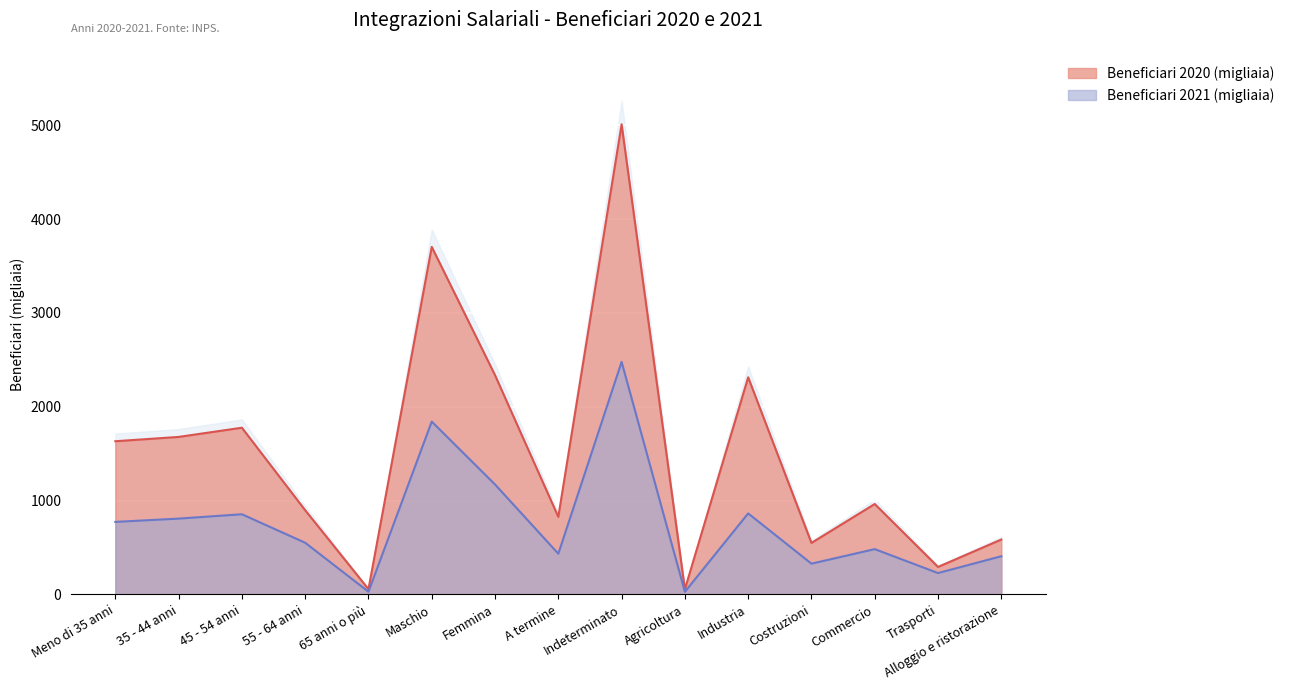

Reading right to left, list all the values displayed in this chart.

Beneficiari 2020 (migliaia): Alloggio e ristorazione=584.6	Trasporti=292.6	Commercio=963.3	Costruzioni=548.6	Industria=2313.9	Agricoltura=55.1	Indeterminato=5010.3	A termine=826.5	Femmina=2336.4	Maschio=3703.9	65 anni o più=56.1	55 - 64 anni=897.1	45 - 54 anni=1776.4	35 - 44 anni=1678.3	Meno di 35 anni=1632.4
Beneficiari 2021 (migliaia): Alloggio e ristorazione=406.6	Trasporti=227.4	Commercio=482.4	Costruzioni=327.5	Industria=863.1	Agricoltura=27.4	Indeterminato=2477.7	A termine=433.6	Femmina=1171.5	Maschio=1841.7	65 anni o più=28.3	55 - 64 anni=550.5	45 - 54 anni=854.0	35 - 44 anni=807.7	Meno di 35 anni=772.6